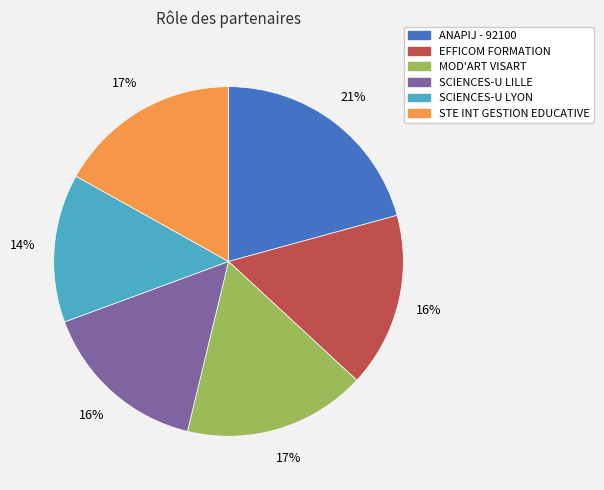

Which has a higher value, ANAPIJ - 92100 or STE INT GESTION EDUCATIVE?

ANAPIJ - 92100